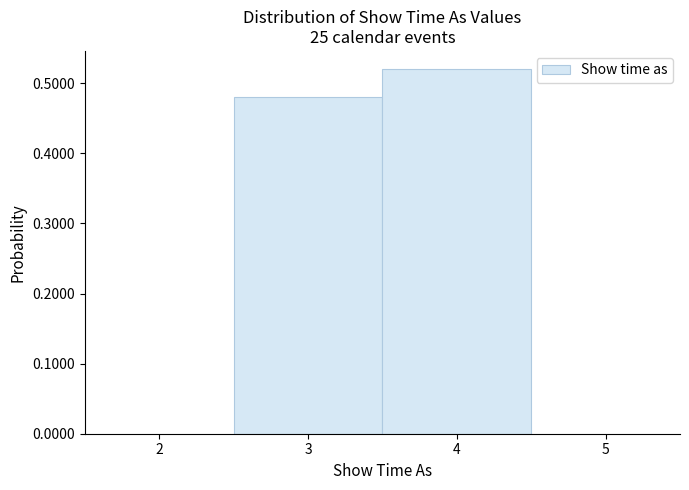

How tall is the bar that spans 3.5 to 4.5 on the x-axis? The values are not printed on the chart, so give them approximately, as read against the axis.

0.52